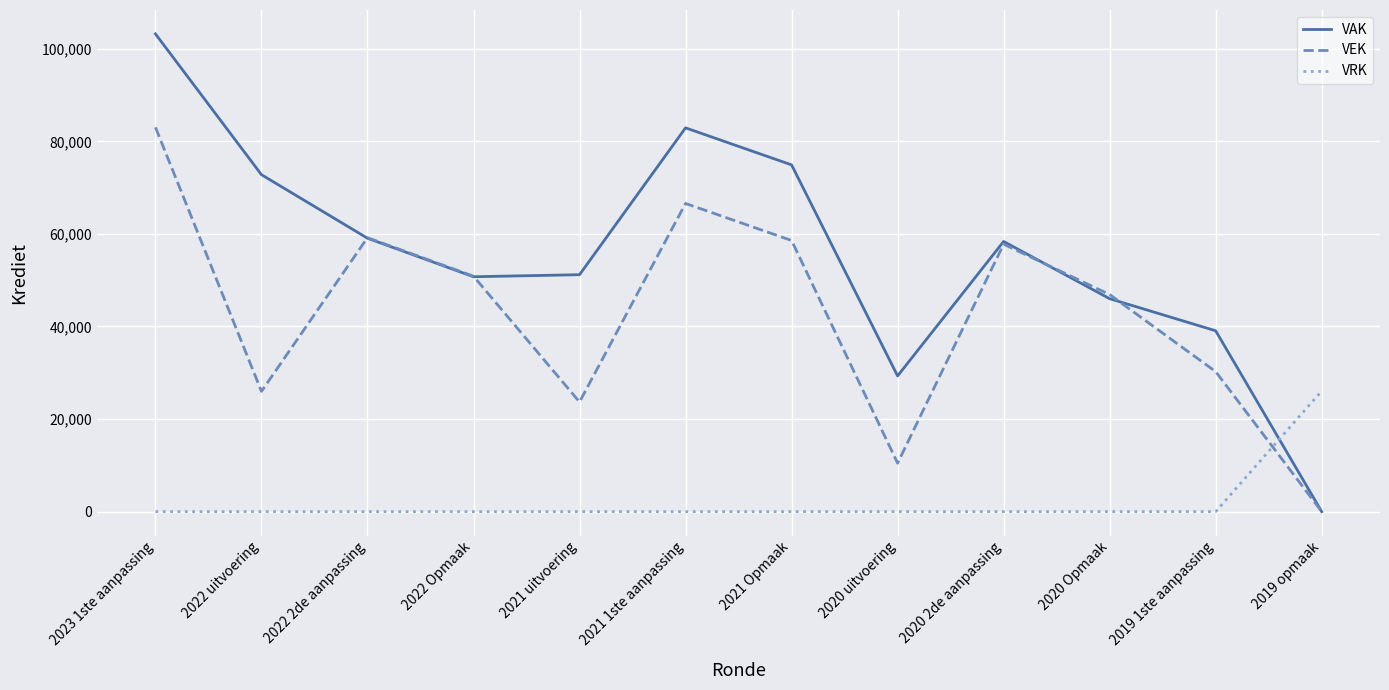

Is the value of VAK at 2020 2de aanpassing greater than the value of VRK at 2023 1ste aanpassing?

Yes